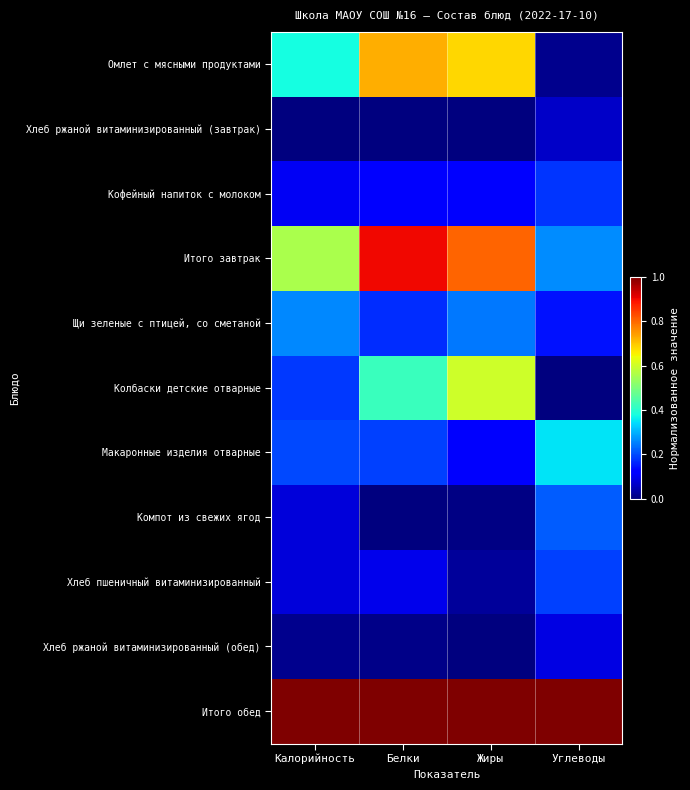

Reading right to left, extract all data points from this chart.

Омлет с мясными продуктами: Углеводы=0.0	Жиры=0.7	Белки=0.7	Калорийность=0.4
Хлеб ржаной витаминизированный (завтрак): Углеводы=0.1	Жиры=0.0	Белки=0.0	Калорийность=0.0
Кофейный напиток с молоком: Углеводы=0.2	Жиры=0.1	Белки=0.1	Калорийность=0.1
Итого завтрак: Углеводы=0.3	Жиры=0.8	Белки=0.9	Калорийность=0.6
Щи зеленые с птицей, со сметаной: Углеводы=0.1	Жиры=0.2	Белки=0.2	Калорийность=0.3
Колбаски детские отварные: Углеводы=0.0	Жиры=0.6	Белки=0.4	Калорийность=0.2
Макаронные изделия отварные: Углеводы=0.3	Жиры=0.1	Белки=0.2	Калорийность=0.2
Компот из свежих ягод: Углеводы=0.2	Жиры=0.0	Белки=0.0	Калорийность=0.1
Хлеб пшеничный витаминизированный: Углеводы=0.2	Жиры=0.0	Белки=0.1	Калорийность=0.1
Хлеб ржаной витаминизированный (обед): Углеводы=0.1	Жиры=0.0	Белки=0.0	Калорийность=0.0
Итого обед: Углеводы=1.0	Жиры=1.0	Белки=1.0	Калорийность=1.0